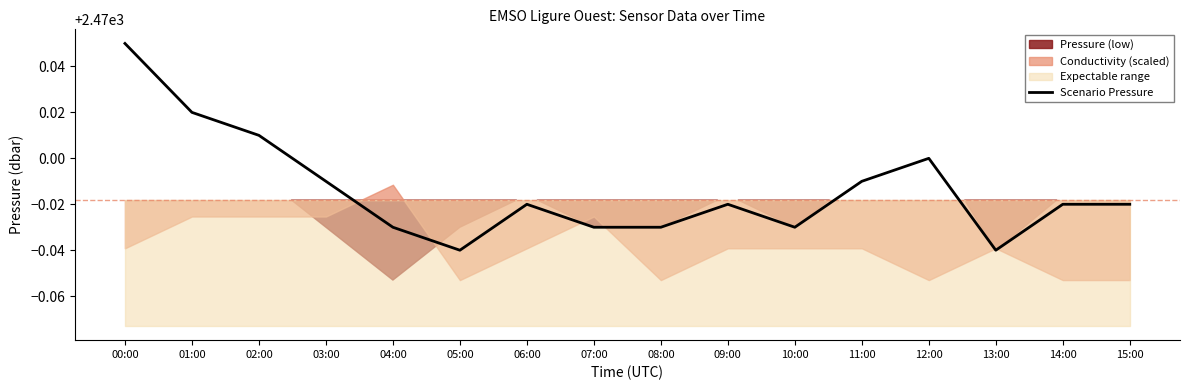

Reading left to right, list all the values displayed in this chart.

00:00=2470.1	01:00=2470.0	02:00=2470.0	03:00=2470.0	04:00=2470.0	05:00=2470.0	06:00=2470.0	07:00=2470.0	08:00=2470.0	09:00=2470.0	10:00=2470.0	11:00=2470.0	12:00=2470.0	13:00=2470.0	14:00=2470.0	15:00=2470.0